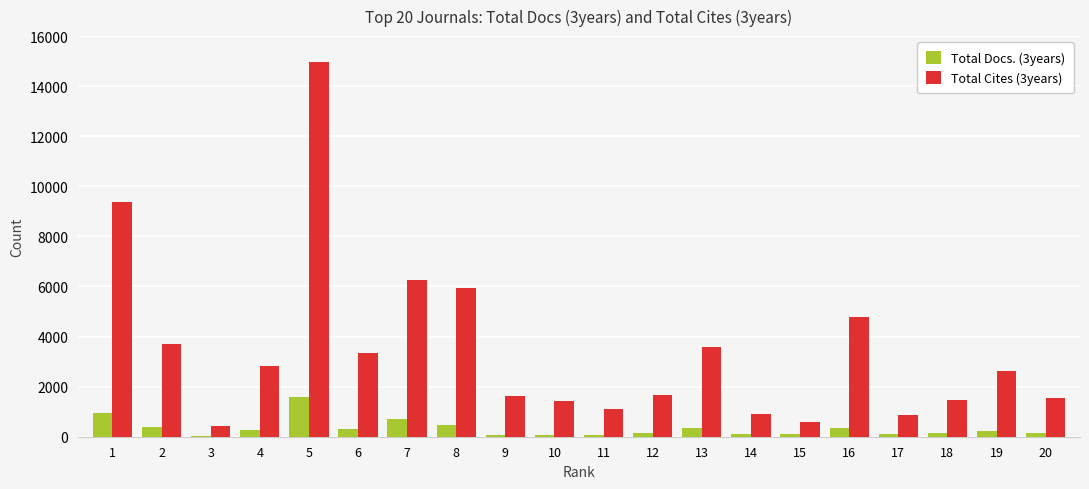

How many distinct data groups are displayed?

2